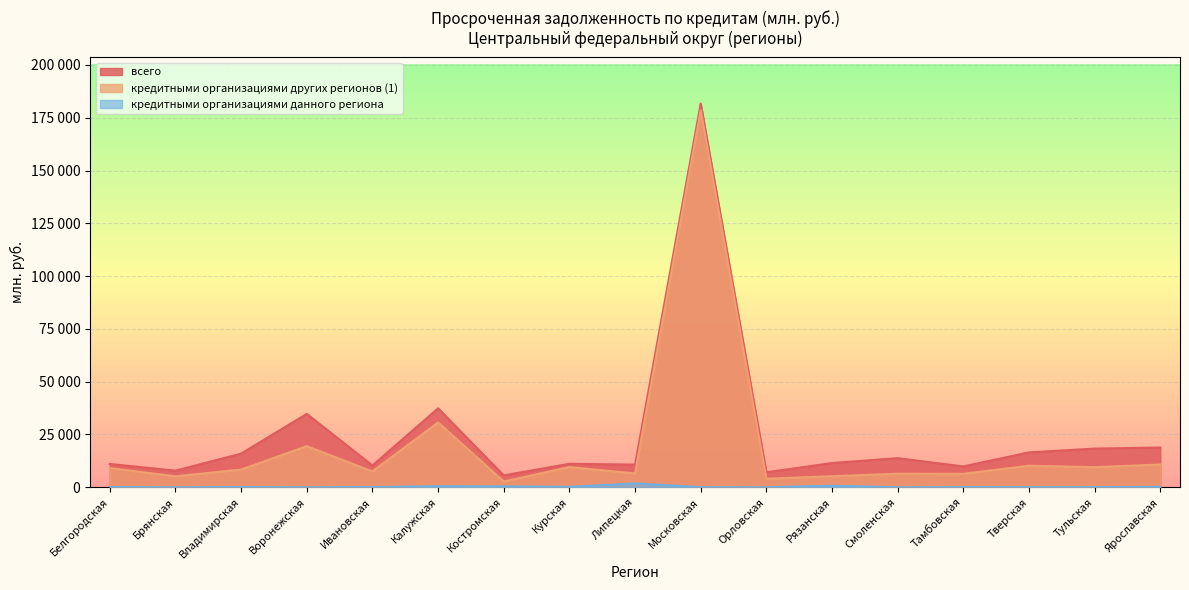

At which label does кредитными организациями данного региона first exceed 91?

Белгородская